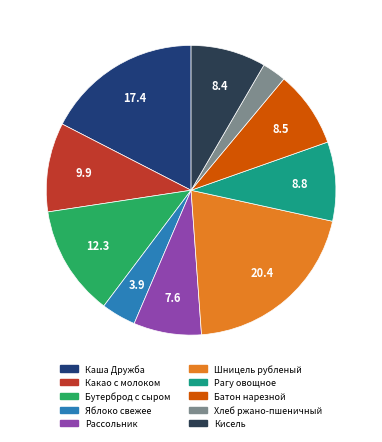

Is it true that Батон нарезной is 14% of the pie?

False